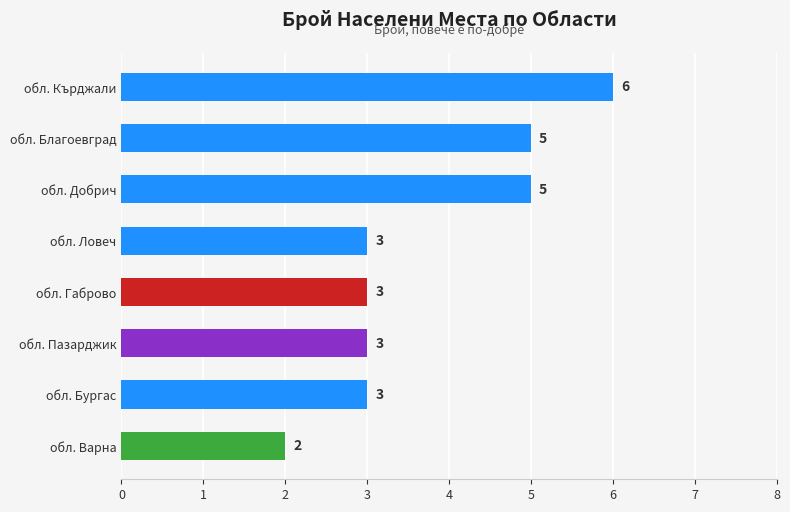

Count the values in the range 3 to 5.

6